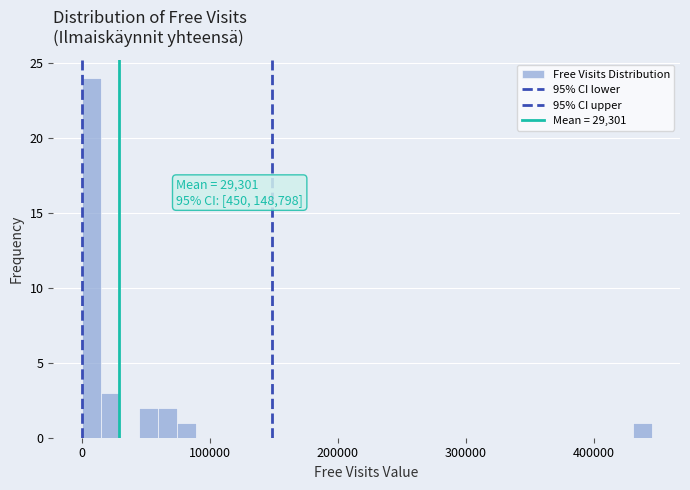

Around what value on the x-axis is the tallest bar? Give the approximate position of its centre, as read against the axis.

10000